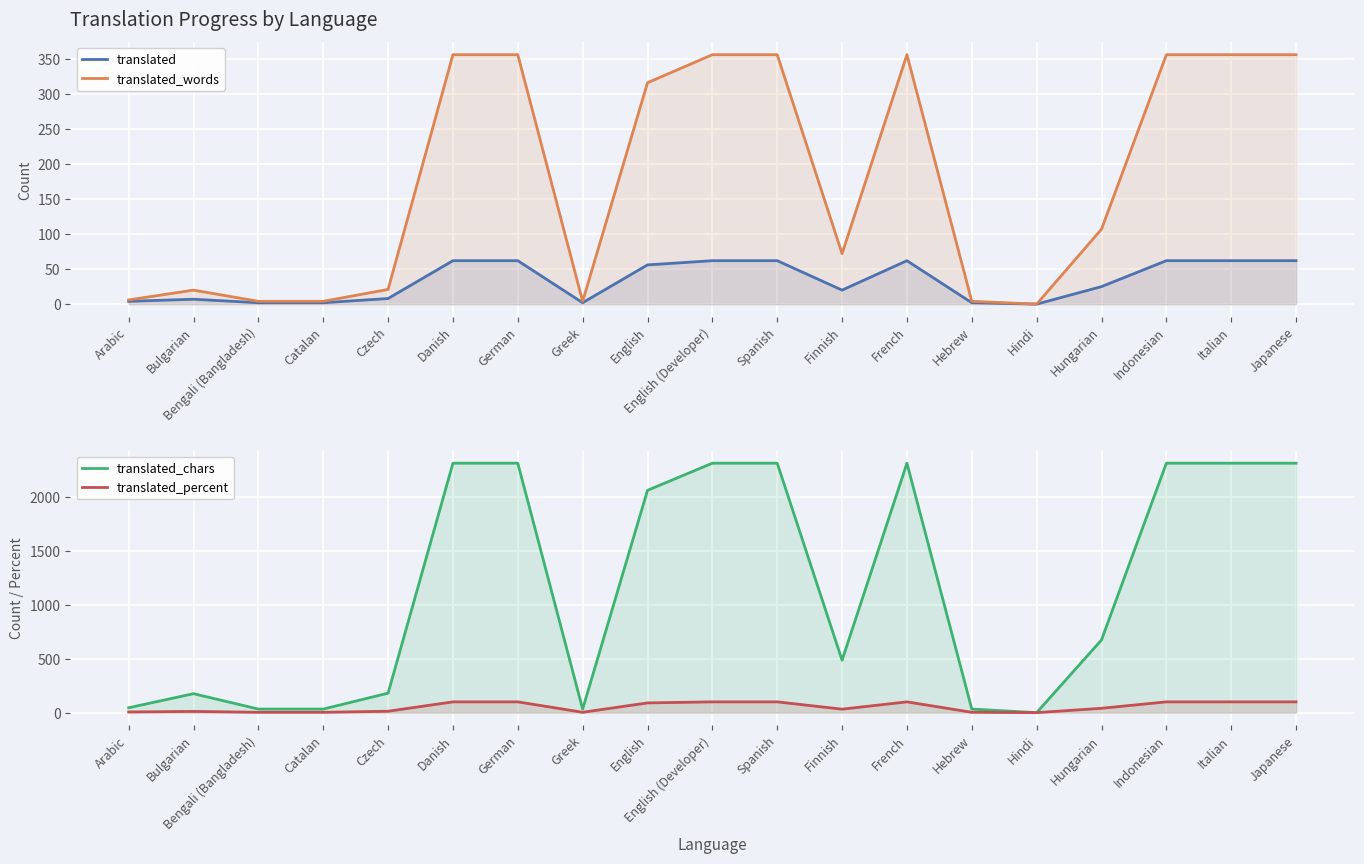

Is it true that translated_chars equals 1149.5 at Hungarian?

False